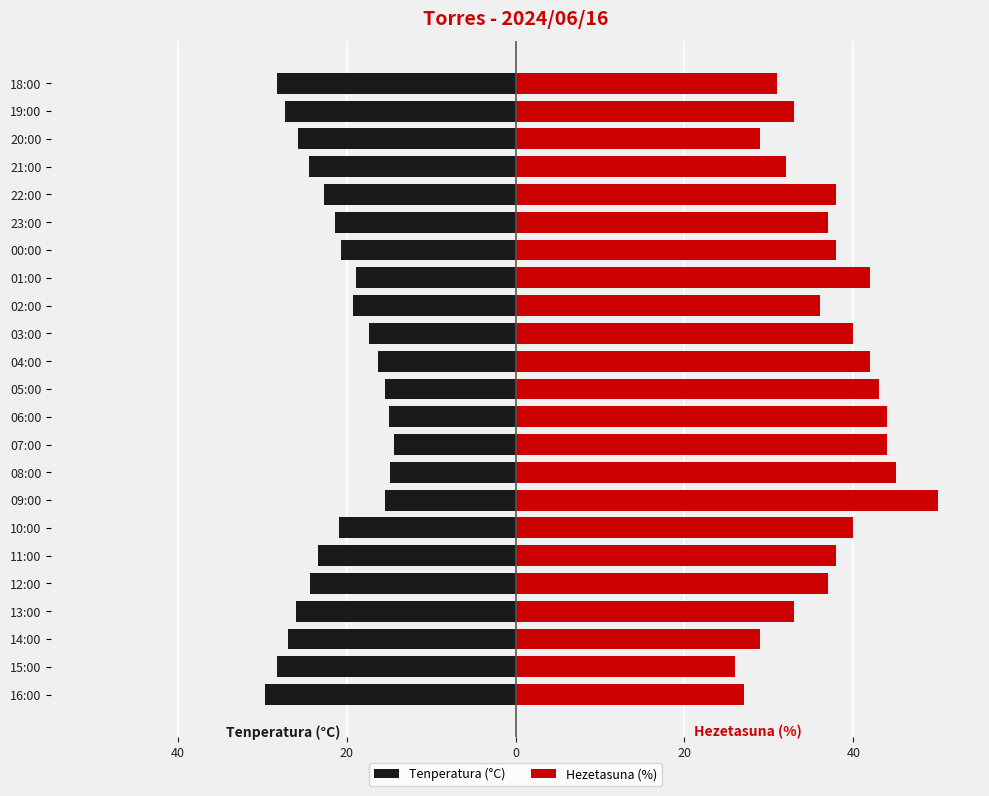

What is the average value of the Hezetasuna (%) series?

37.1